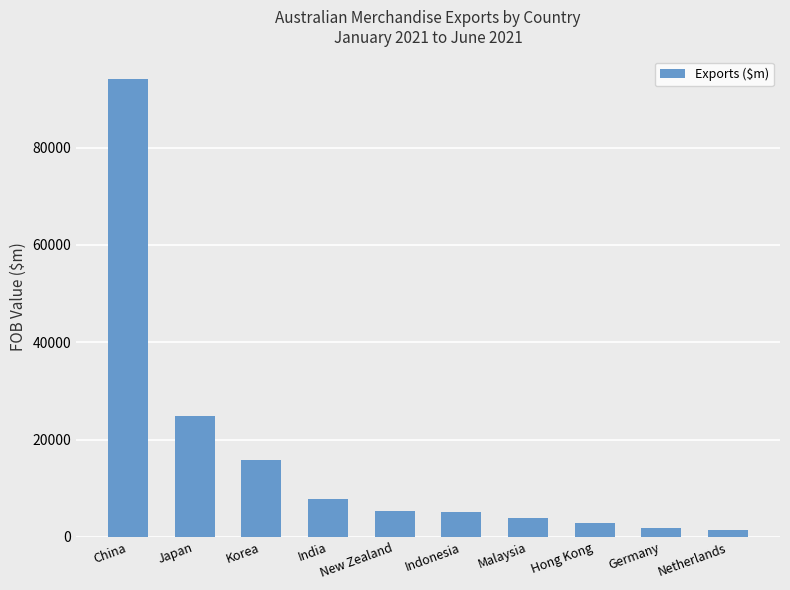

What is the sum of all values?

162755